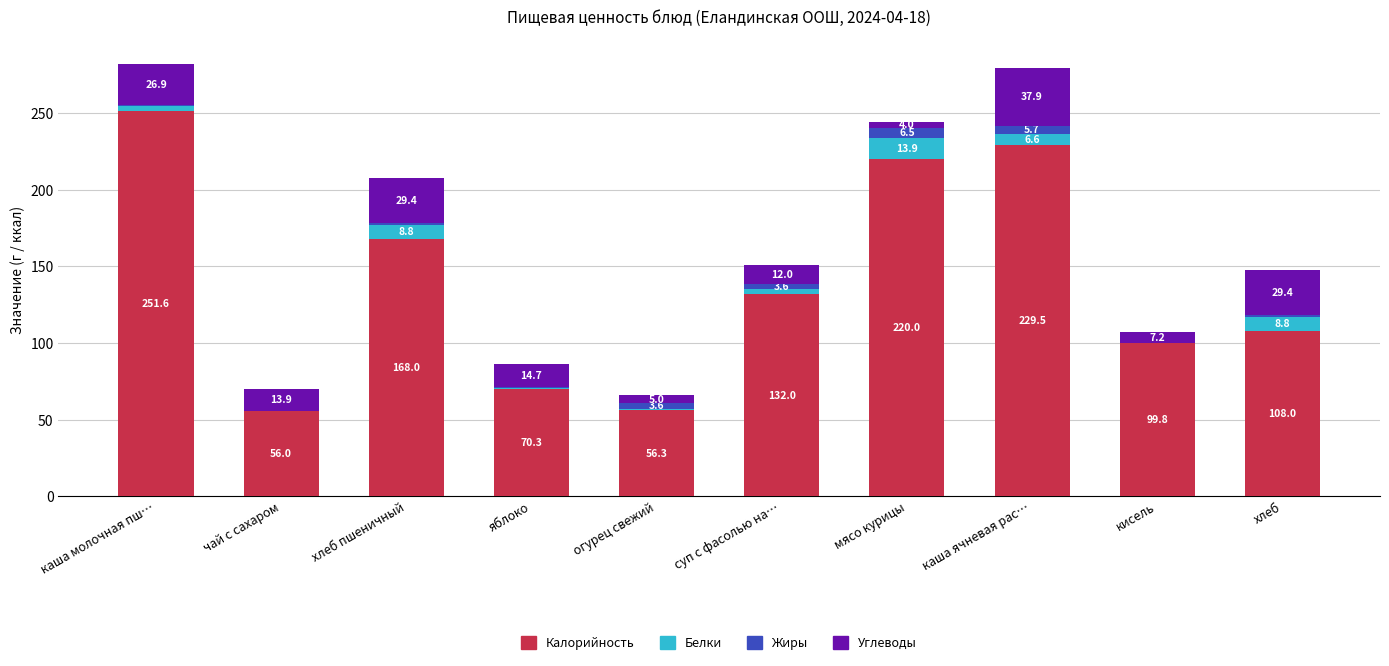

True or false: Калорийность has a value of 123.2 at мясо курицы.

False